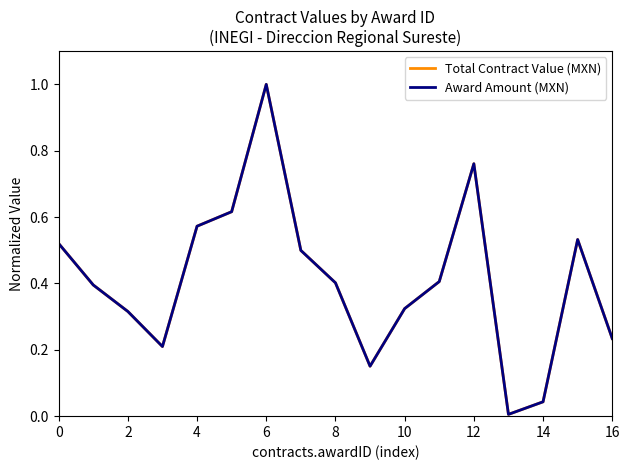

Is this an area chart (filled region under the line)?

No